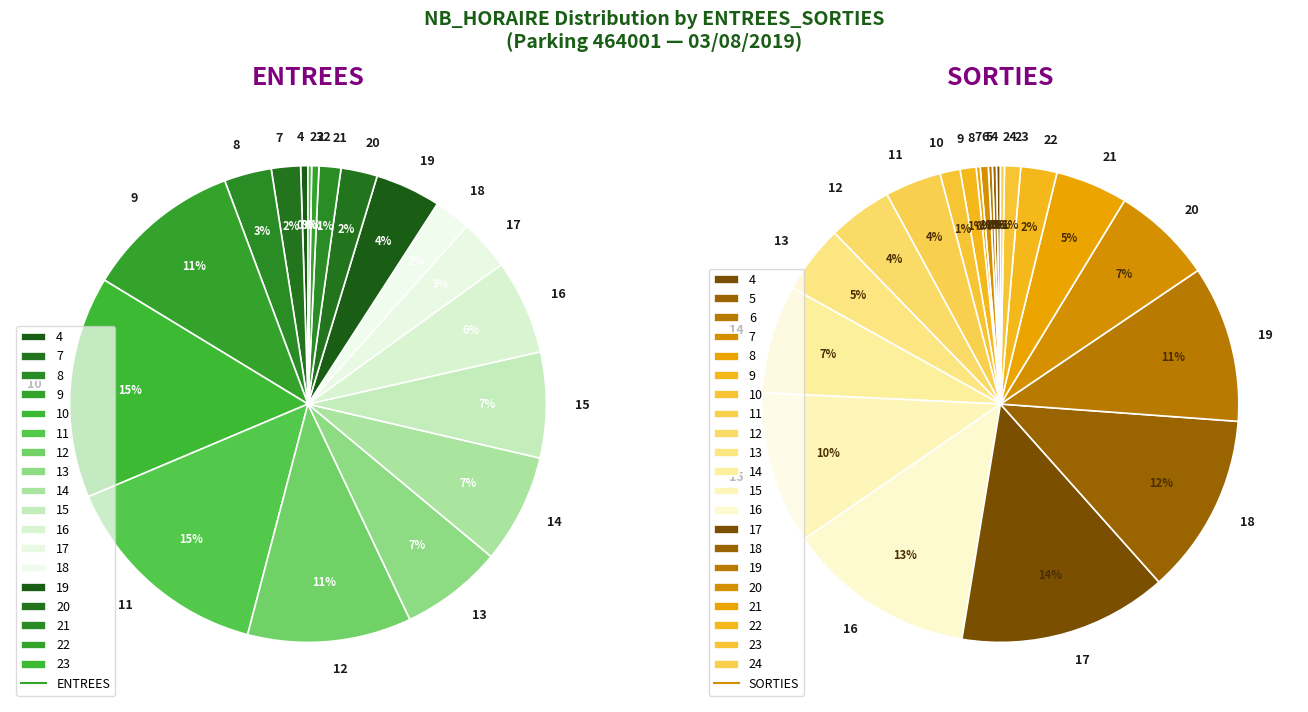

Does any single category account for the majority?

No